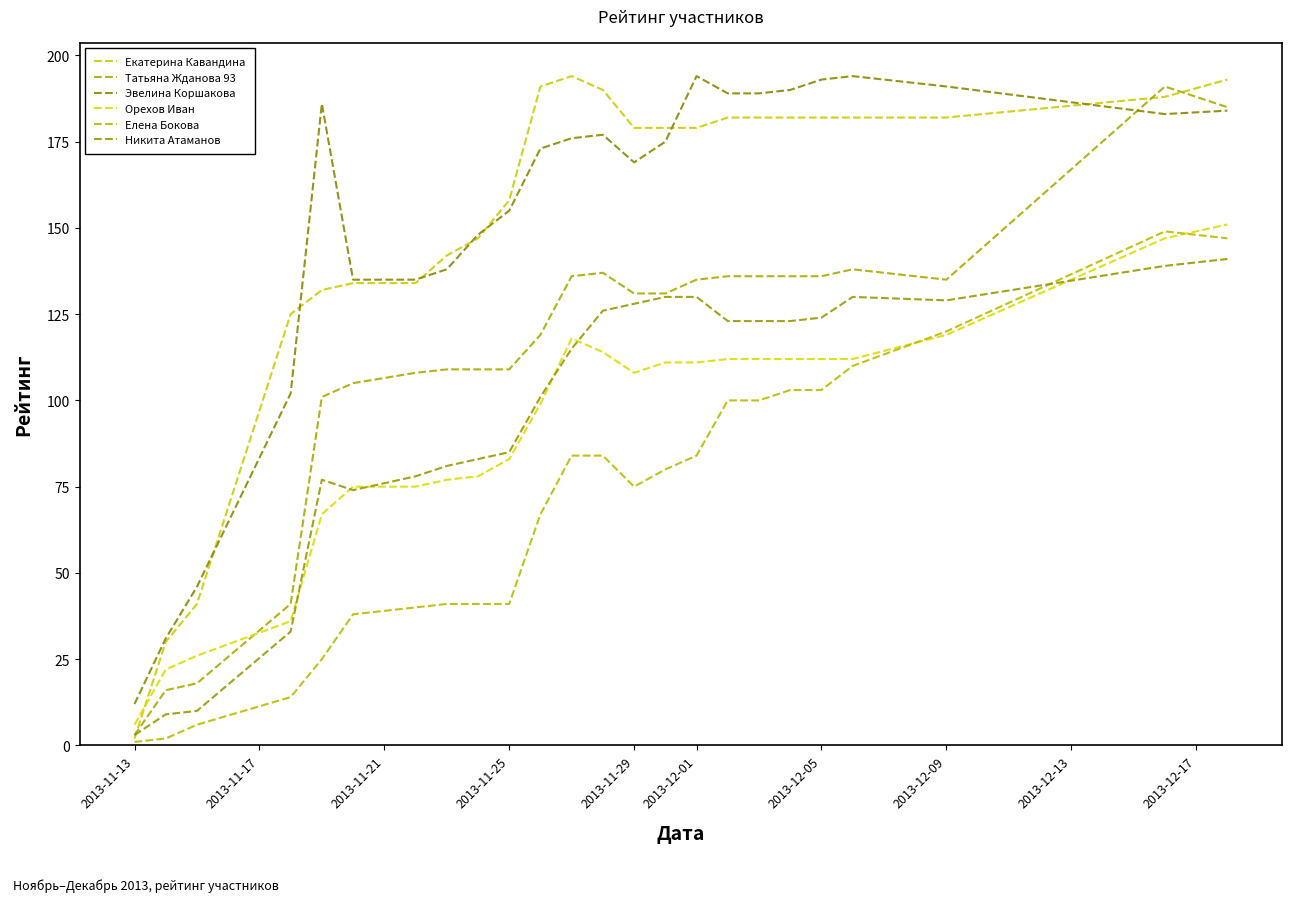

What is the greatest value displayed?

194